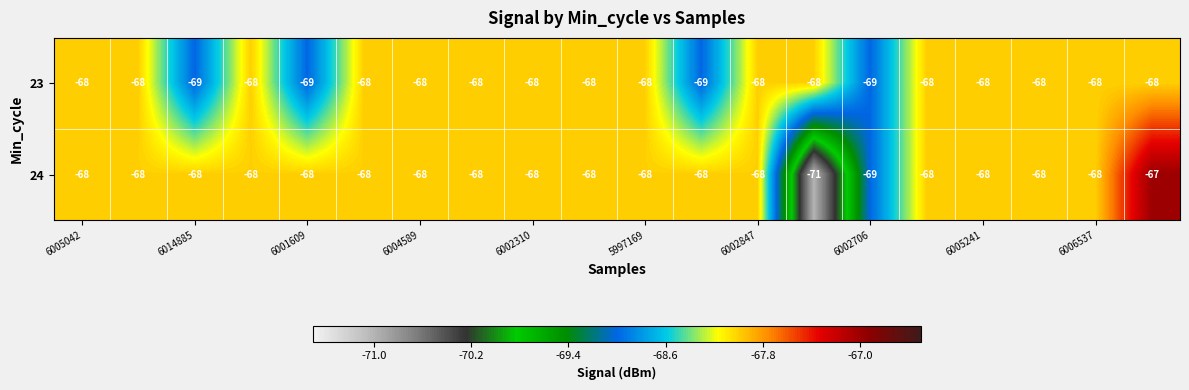

Which series has the widest spread of values?

24